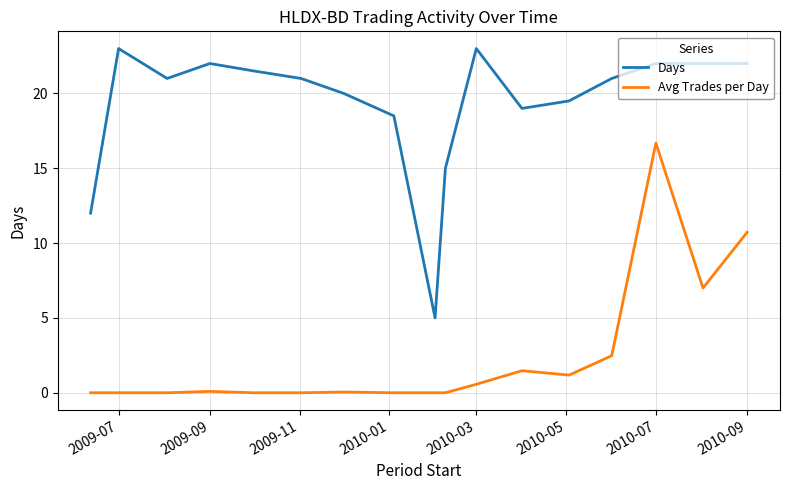

Which series has the widest spread of values?

Days